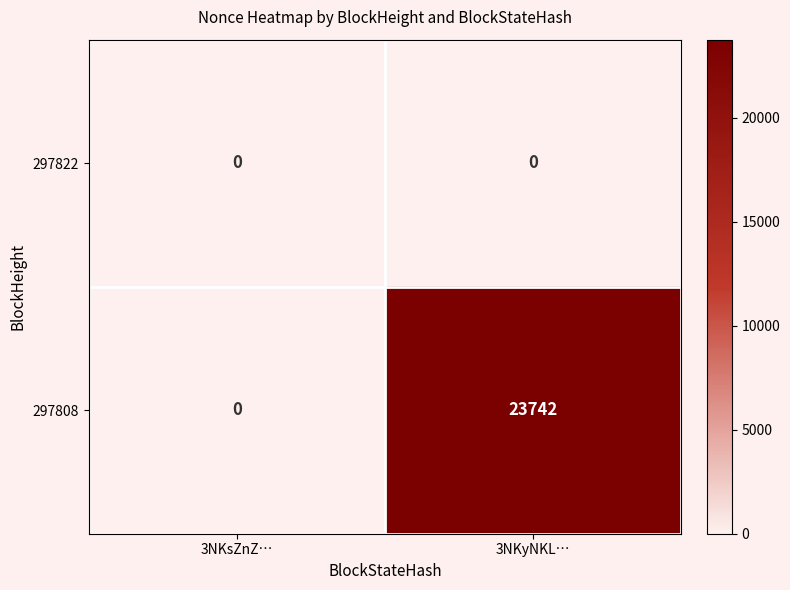

At which category does the chart reach its peak across all series?

3NKyNKL…